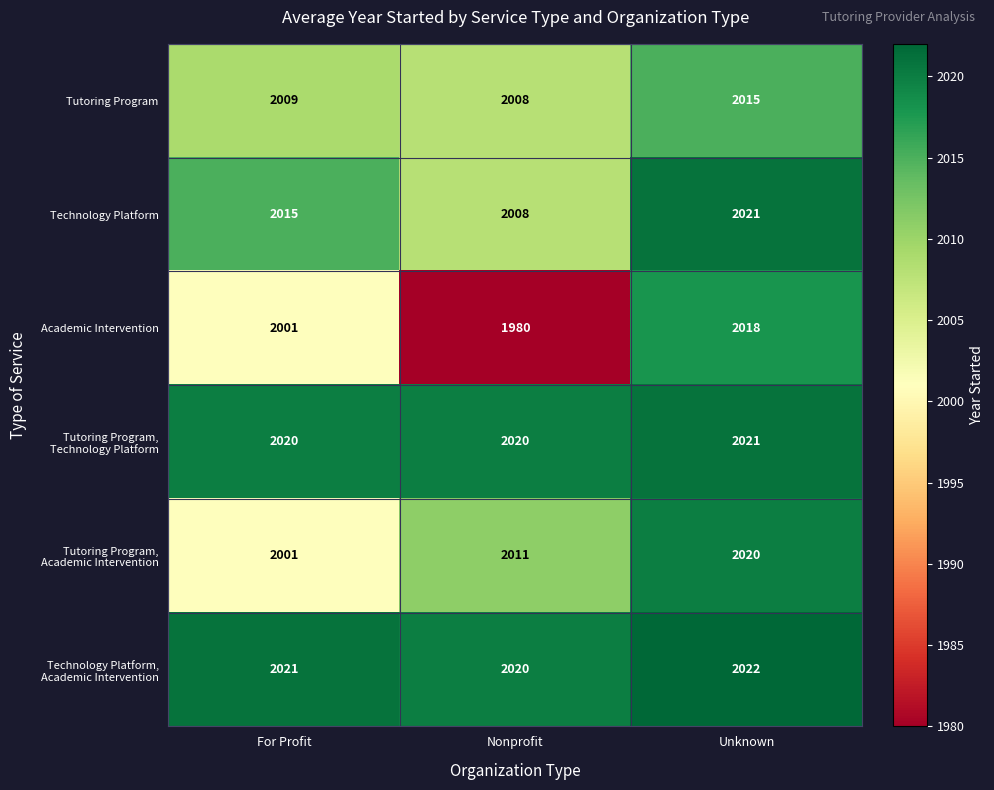

Count the number of data series in this chart.

6